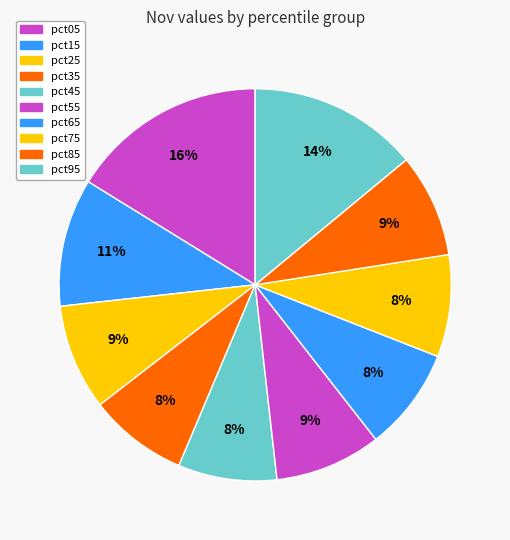

To the nearest percent, what portion does pct75 represent?

8%